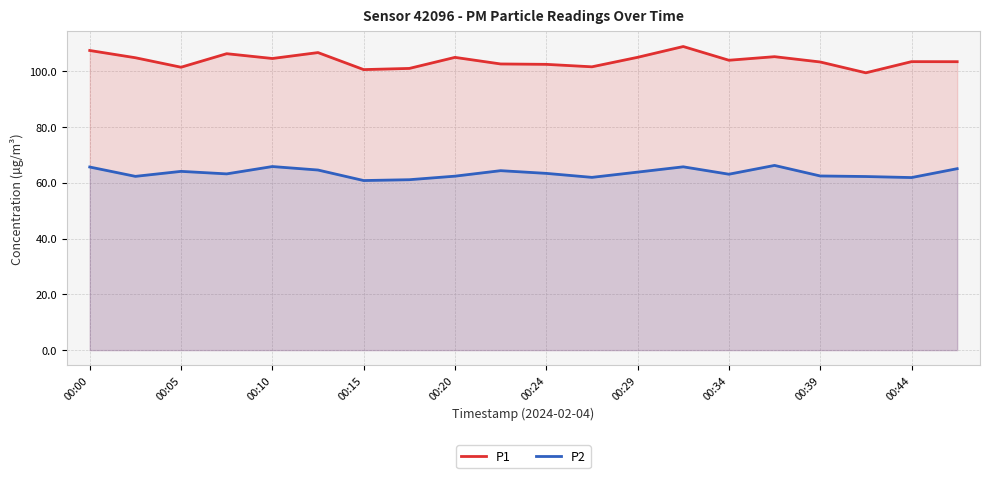

Is the value of P1 at 00:44 greater than the value of P2 at 00:34?

Yes